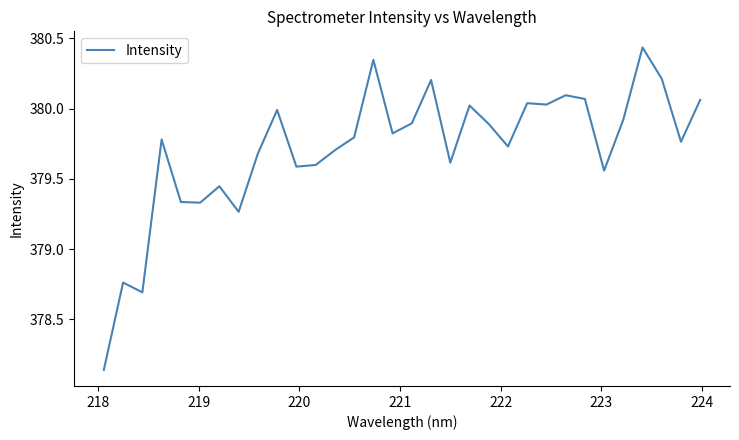

What is the difference between the maximum and minimum values?

2.3